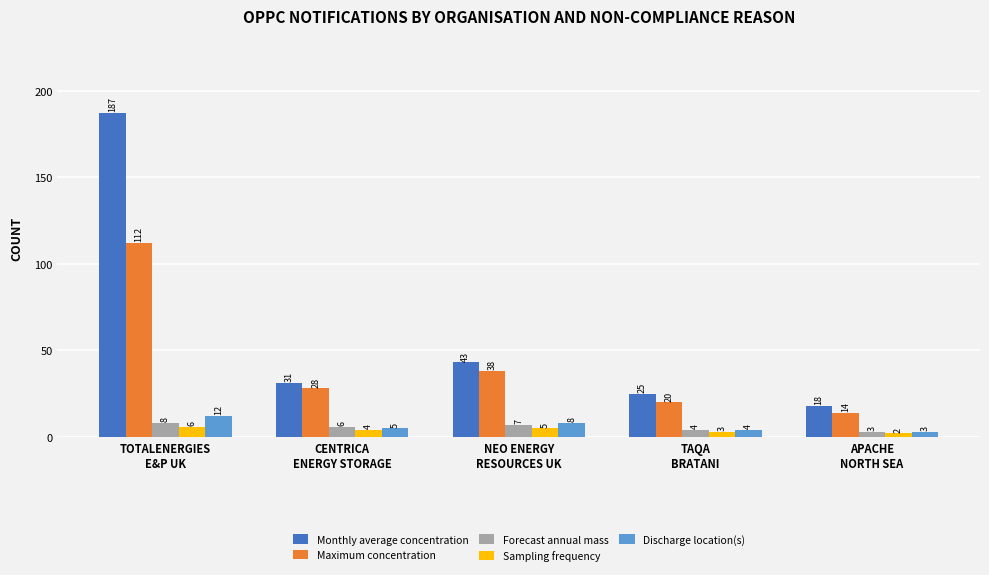

Reading right to left, what are all the values shown in this chart?

Monthly average concentration: APACHE
NORTH SEA=18	TAQA
BRATANI=25	NEO ENERGY
RESOURCES UK=43	CENTRICA
ENERGY STORAGE=31	TOTALENERGIES
E&P UK=187
Maximum concentration: APACHE
NORTH SEA=14	TAQA
BRATANI=20	NEO ENERGY
RESOURCES UK=38	CENTRICA
ENERGY STORAGE=28	TOTALENERGIES
E&P UK=112
Forecast annual mass: APACHE
NORTH SEA=3	TAQA
BRATANI=4	NEO ENERGY
RESOURCES UK=7	CENTRICA
ENERGY STORAGE=6	TOTALENERGIES
E&P UK=8
Sampling frequency: APACHE
NORTH SEA=2	TAQA
BRATANI=3	NEO ENERGY
RESOURCES UK=5	CENTRICA
ENERGY STORAGE=4	TOTALENERGIES
E&P UK=6
Discharge location(s): APACHE
NORTH SEA=3	TAQA
BRATANI=4	NEO ENERGY
RESOURCES UK=8	CENTRICA
ENERGY STORAGE=5	TOTALENERGIES
E&P UK=12